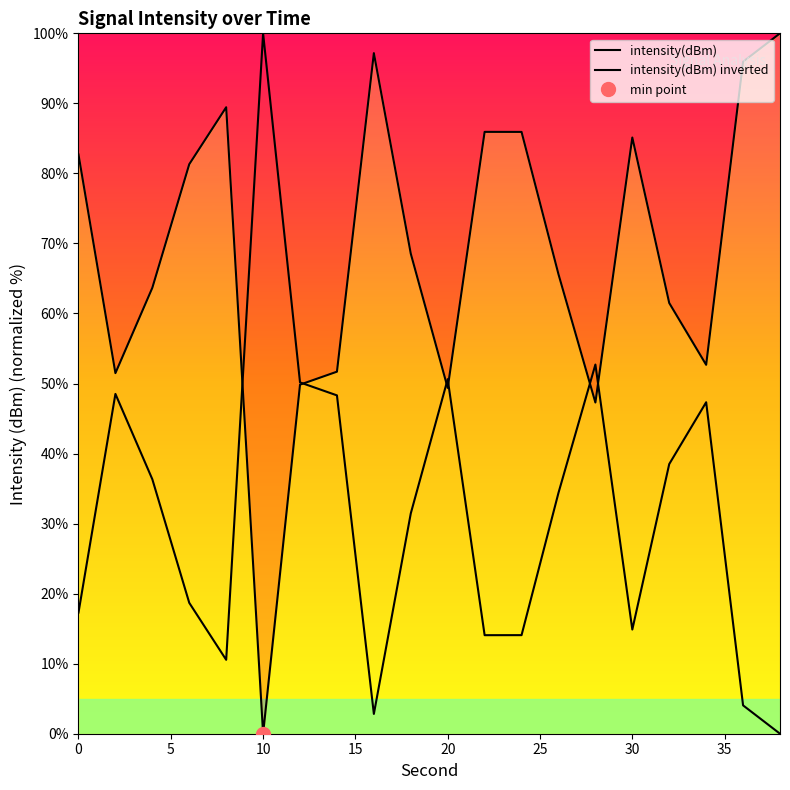

Is the value of intensity(dBm) inverted at 20 greater than the value of intensity(dBm) at 30?

No